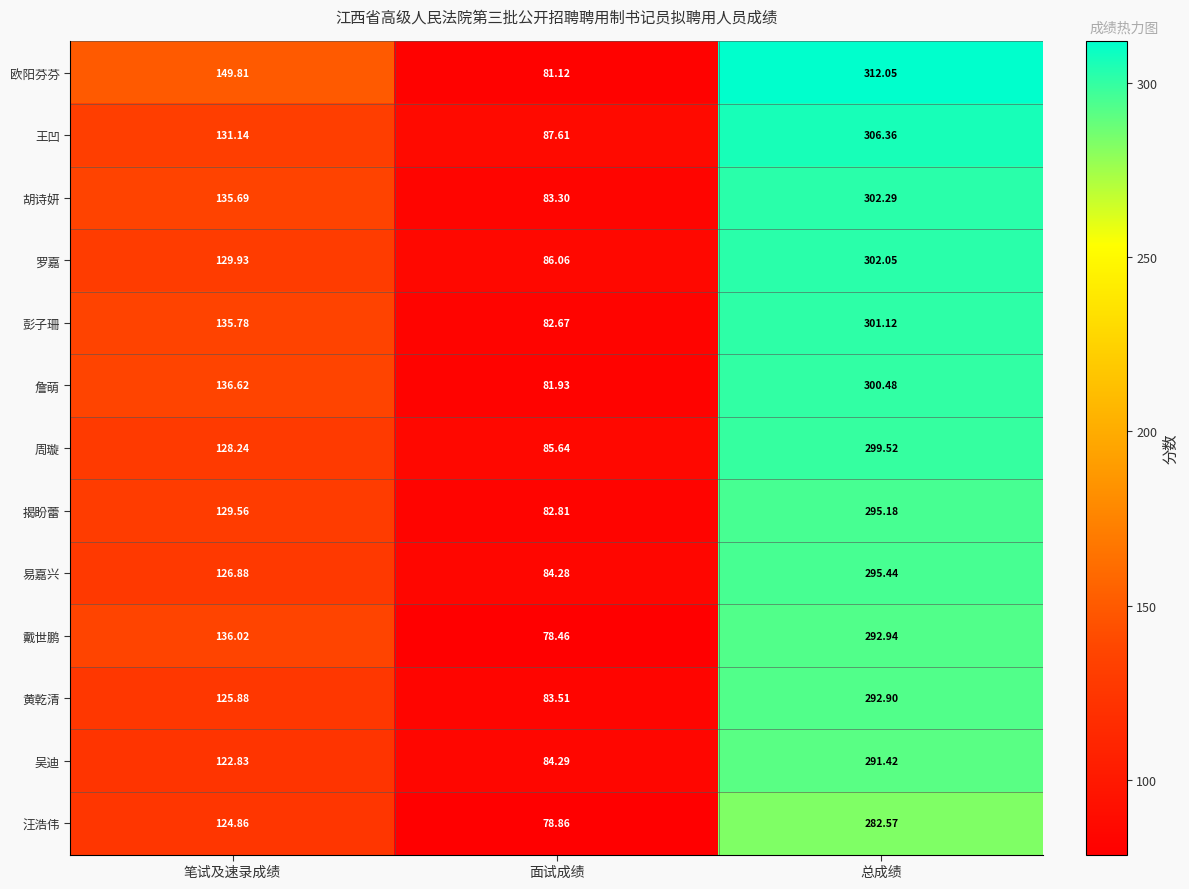

Which label corresponds to the smallest value in the chart?

面试成绩